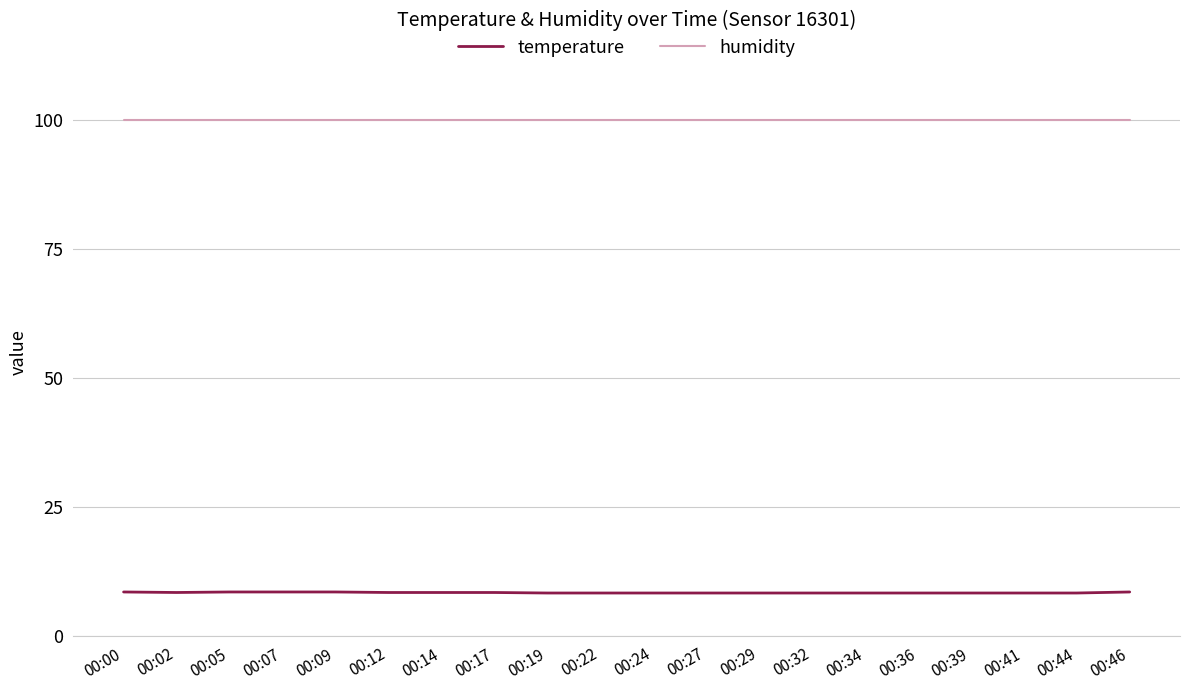

What is the sum of all temperature values?

169.4